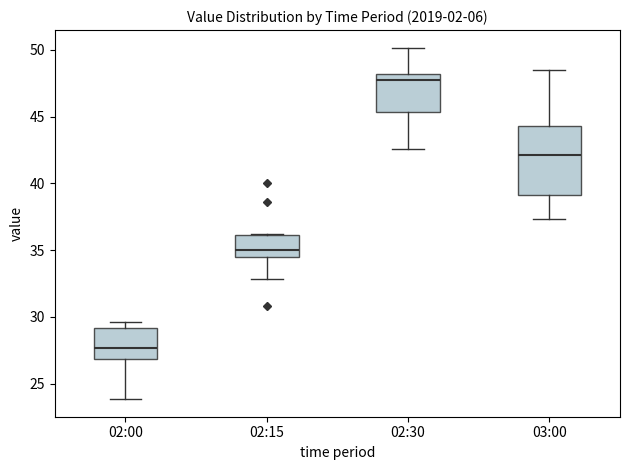

Where is the upper edge of the box for 03:00 on the y-axis? The values are not printed on the chart, so give them approximately, as read against the axis.

44.5